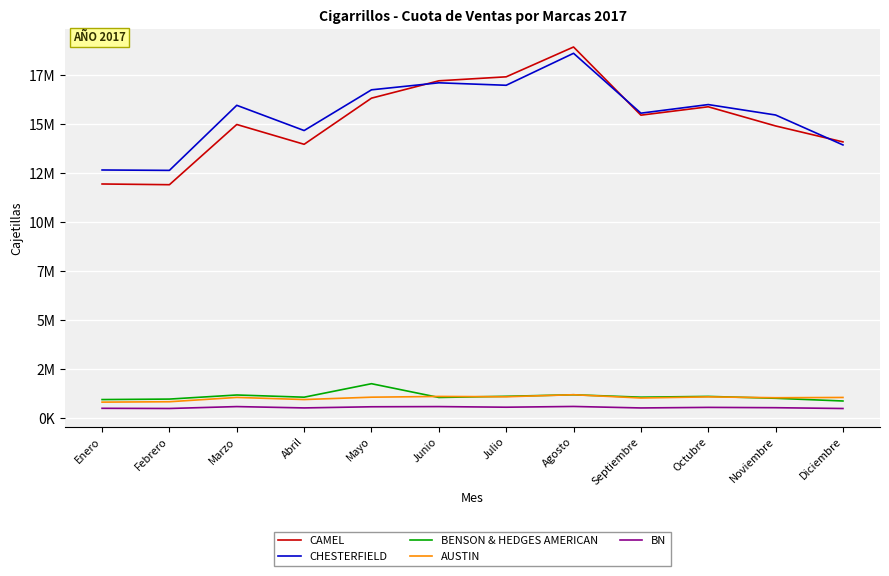

Does the chart have visible grid lines?

Yes